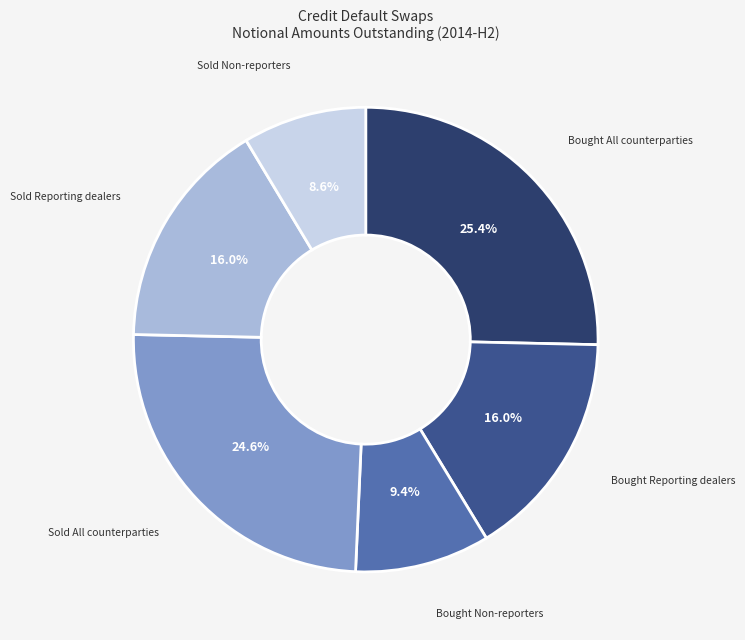

To the nearest percent, what is the average slice percentage?

17%